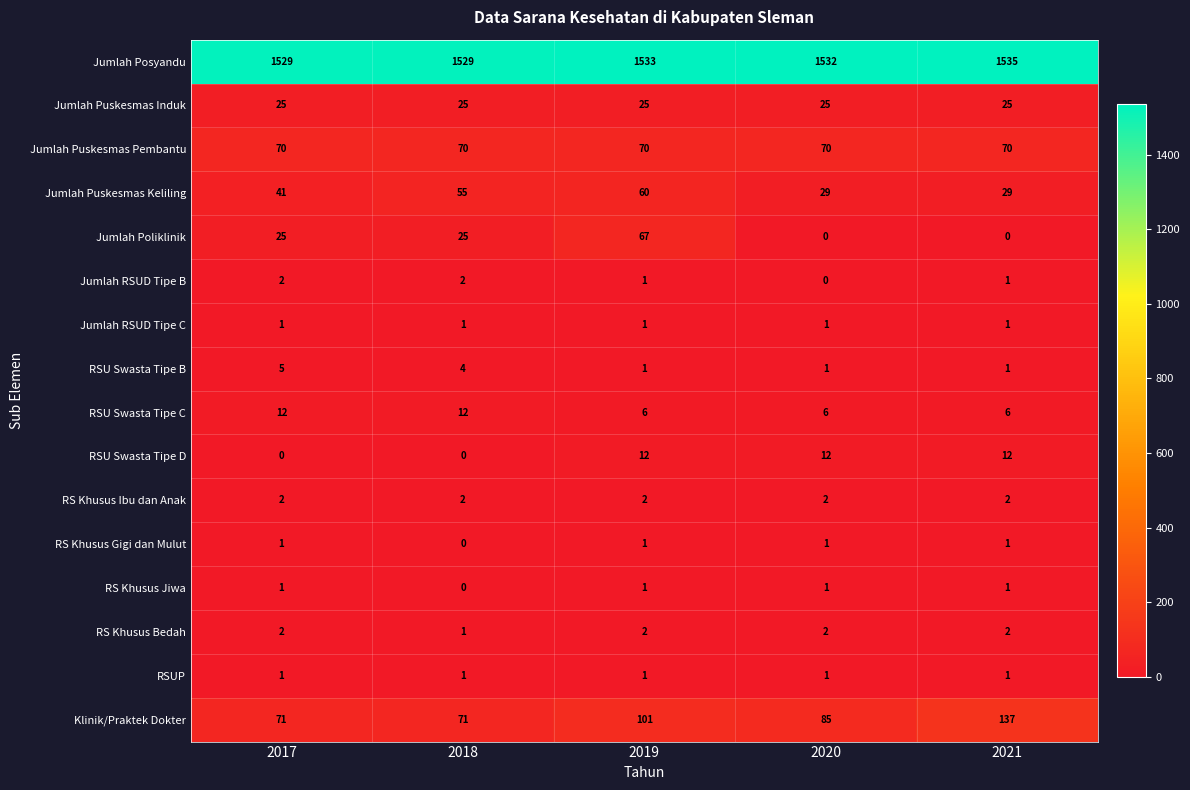

At which category does the chart reach its peak across all series?

2021